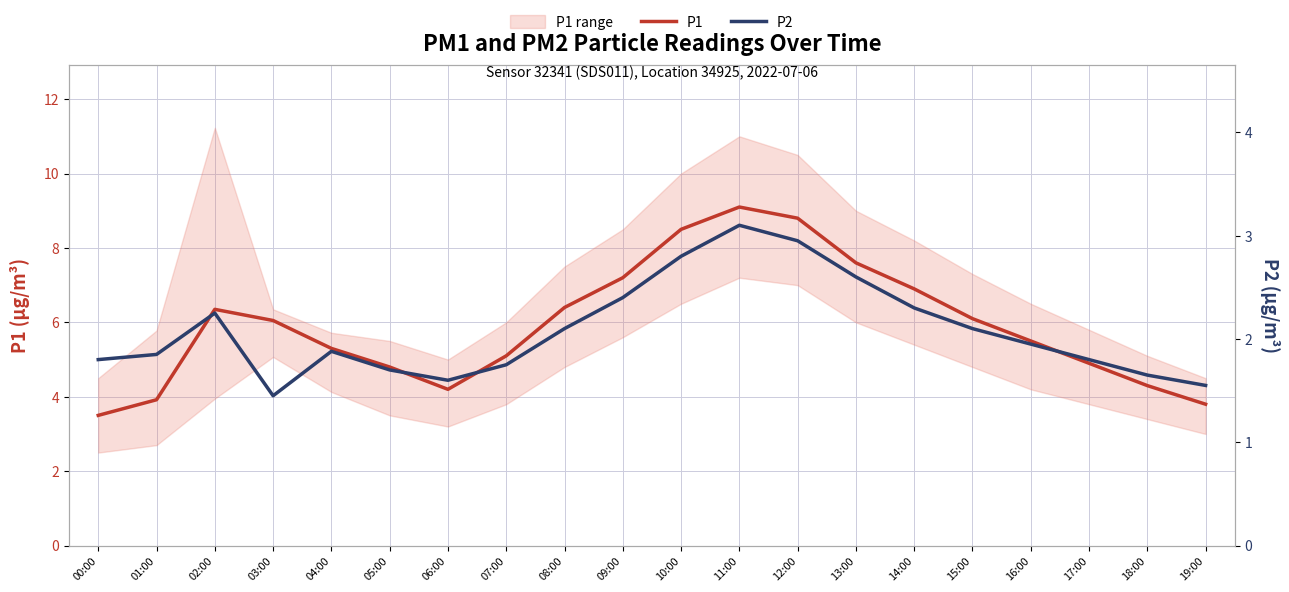

What is the average value of the P2 series?

2.1